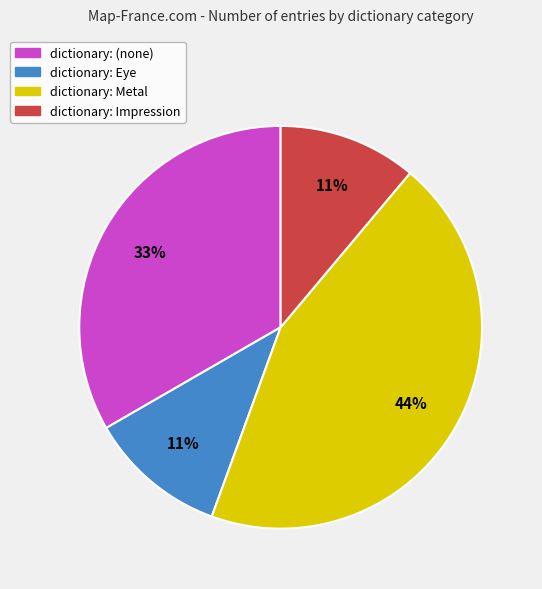

Is there any slice that represents more than half of the pie?

No